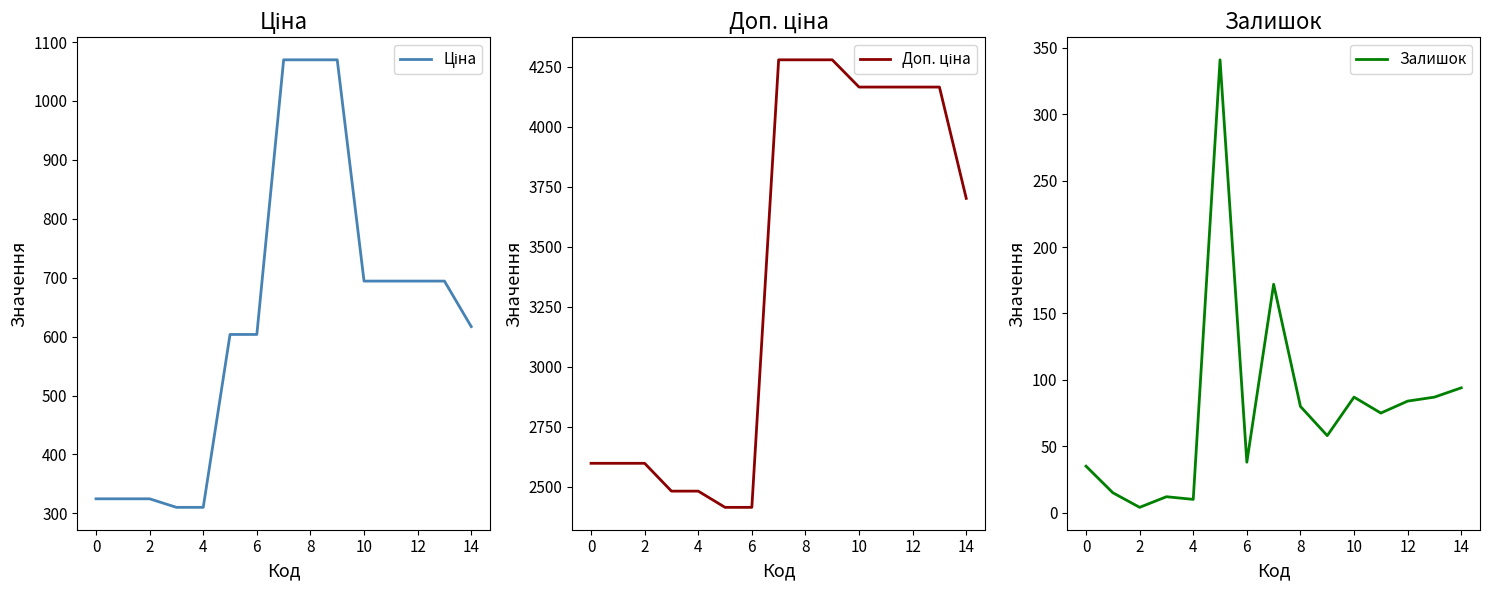

What is the approximate value of Залишок at 13?

87.0